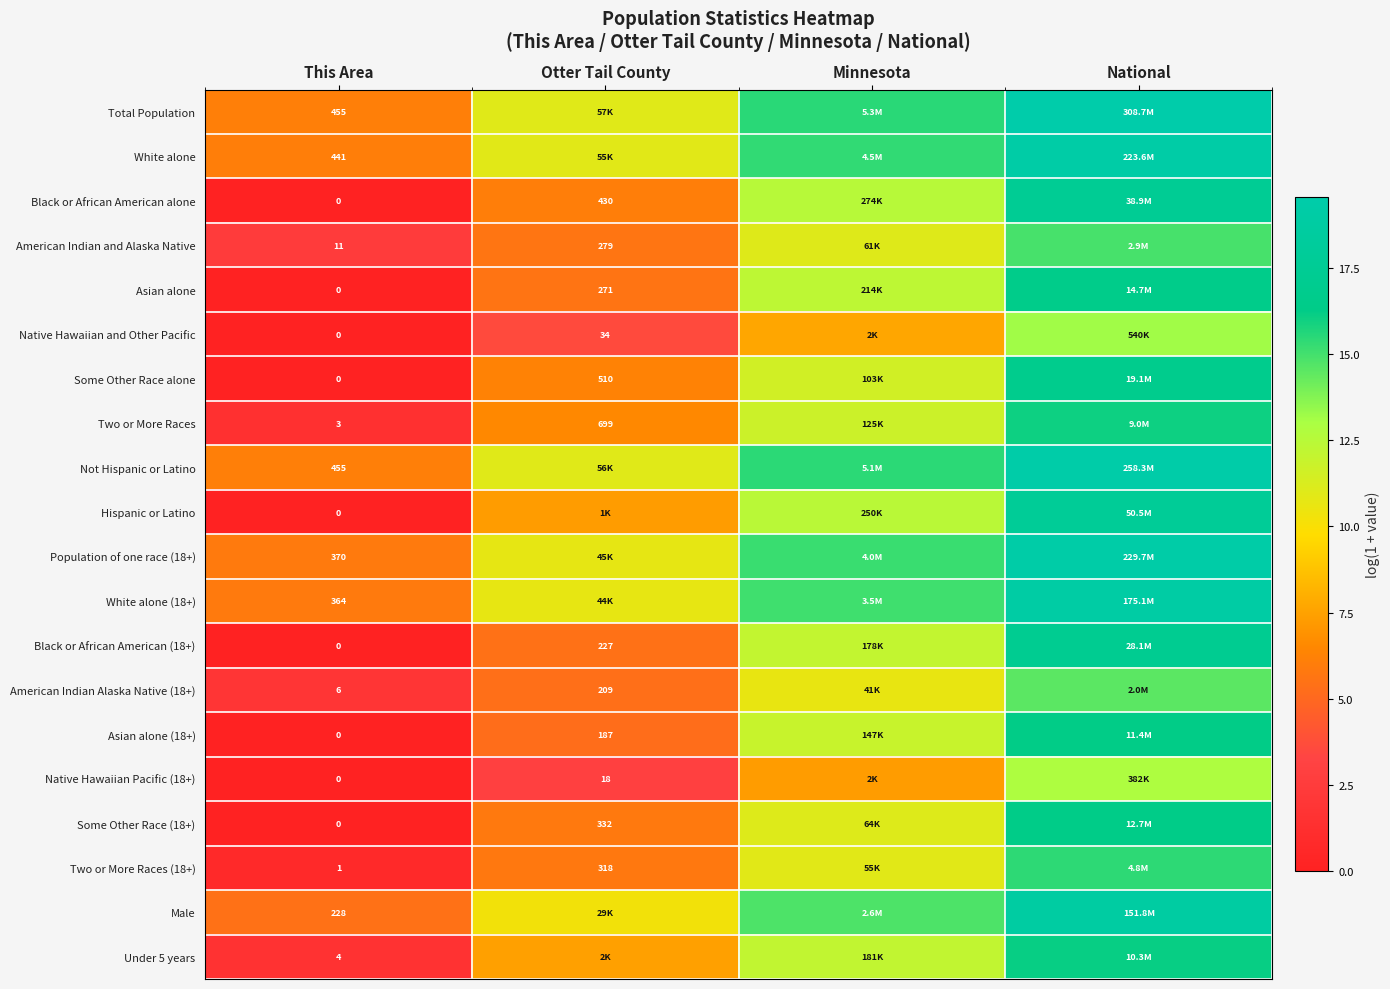

Between Otter Tail County and National, which is larger?

National